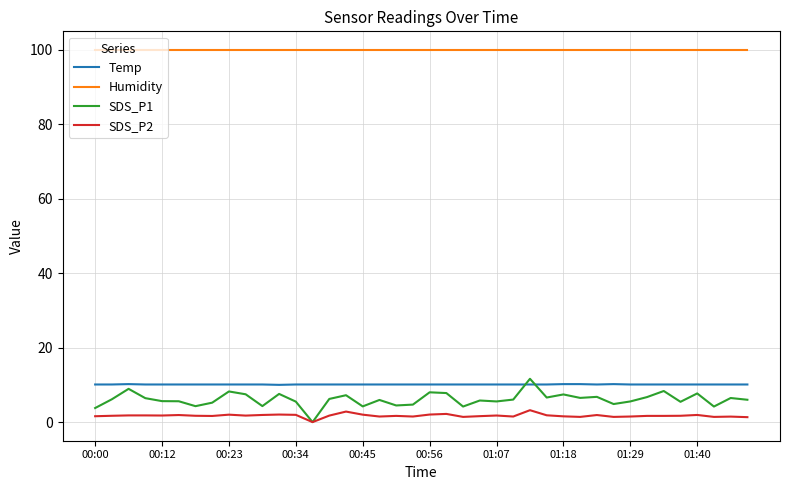

Which series has the largest total across all categories?

Humidity